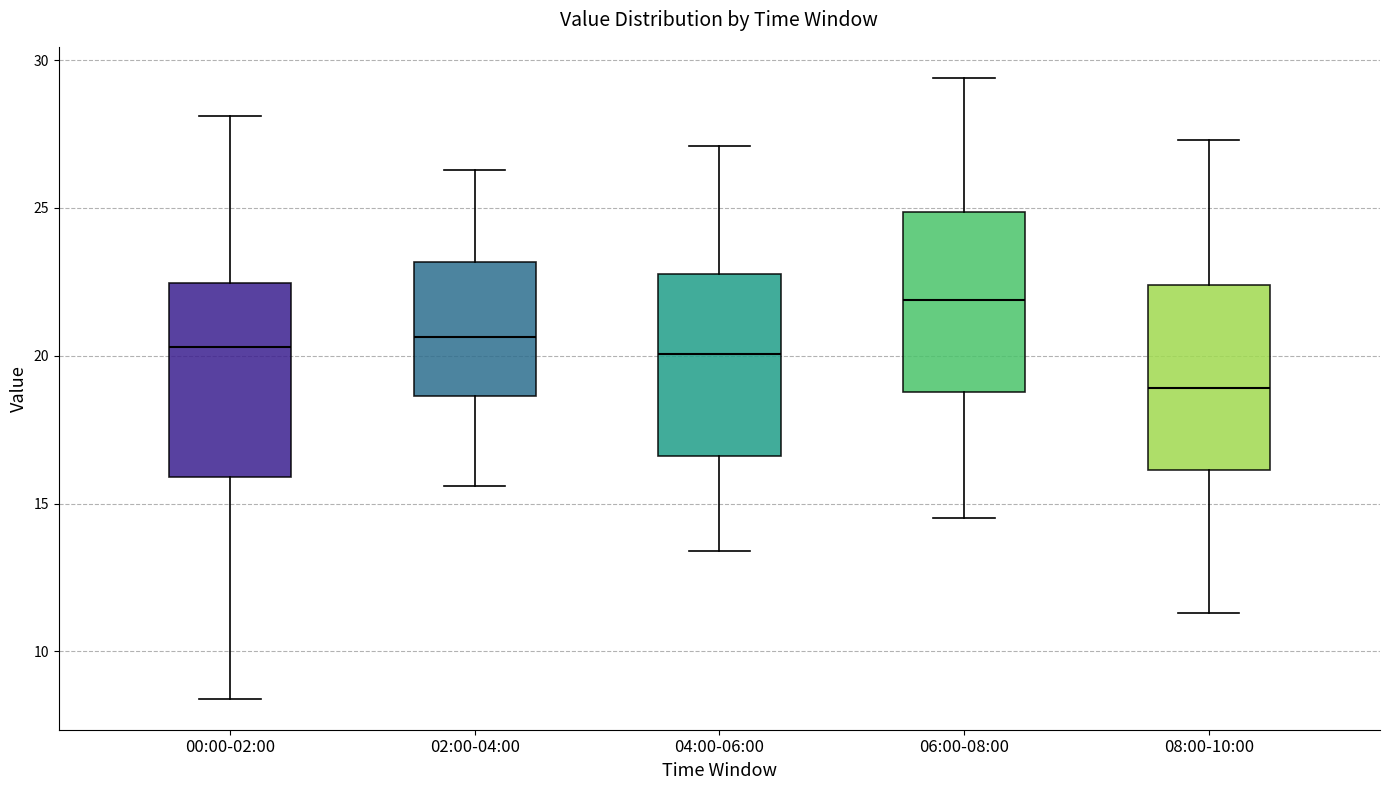

Which box has the highest median line?

06:00-08:00